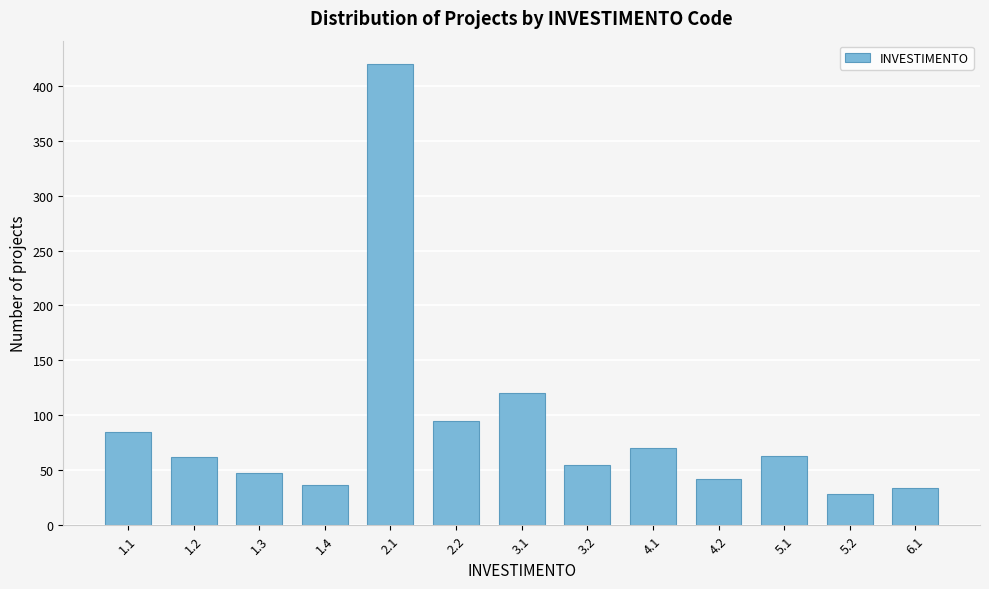

What is the greatest value displayed?

420